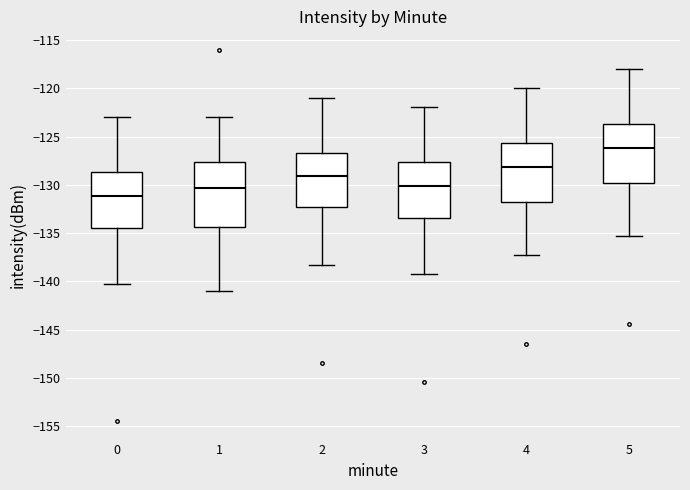

Where does the median line of the box at x = 1 sit on the y-axis? The values are not printed on the chart, so give them approximately, as read against the axis.

-130.5